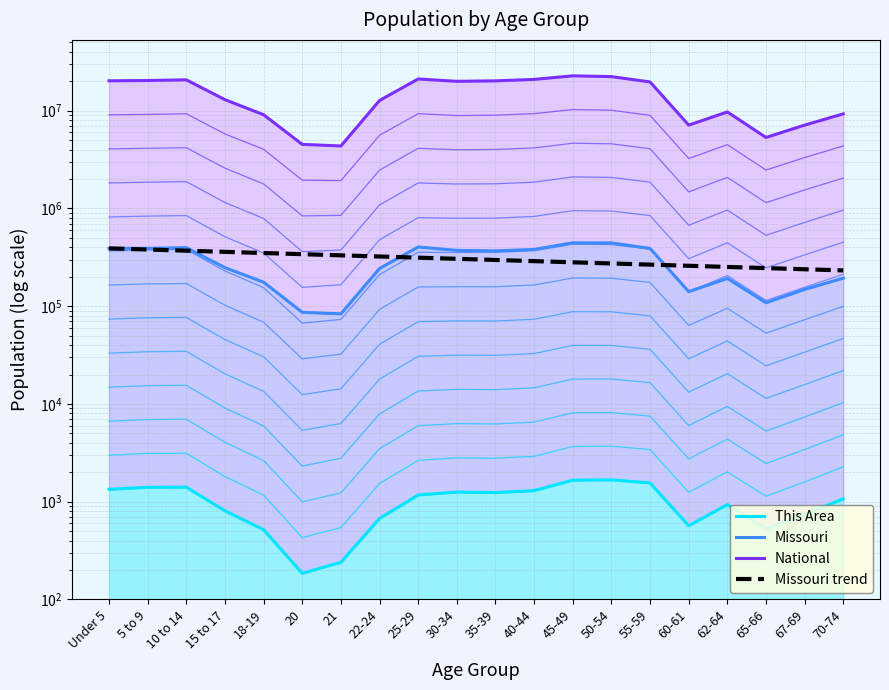

What are all the series names shown in the legend?

This Area, Missouri, National, Missouri trend